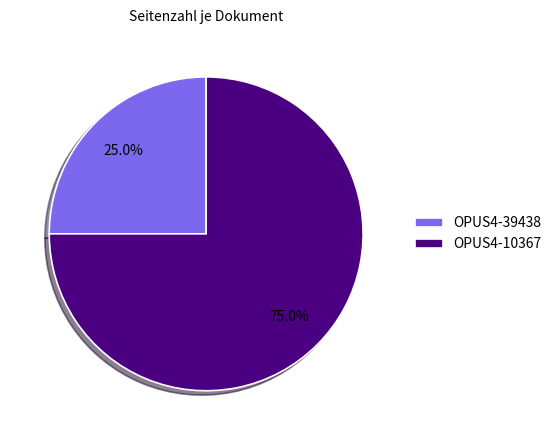

The OPUS4-10367 slice represents 62% of the pie. True or false?

False